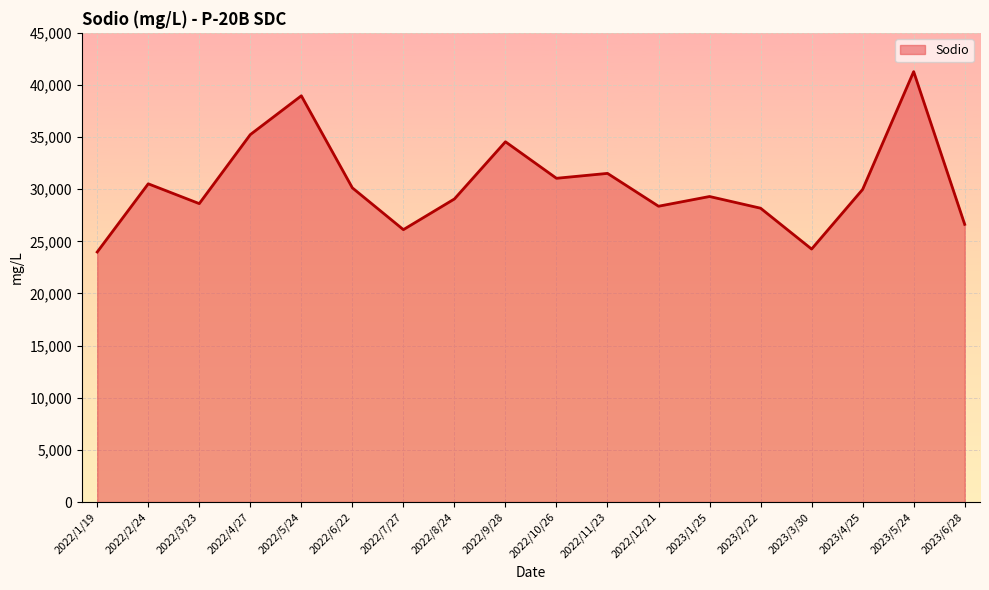

What is the minimum value shown in the chart?

23979.4